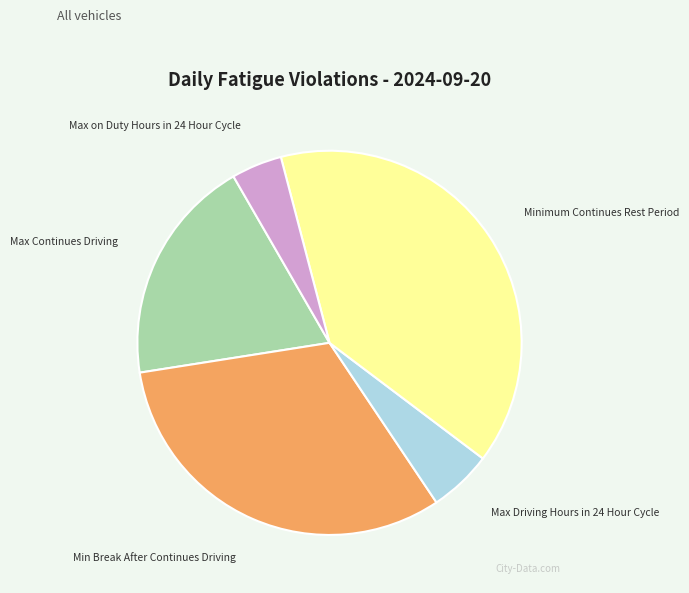

Between Minimum Continues Rest Period and Max Driving Hours in 24 Hour Cycle, which is larger?

Minimum Continues Rest Period